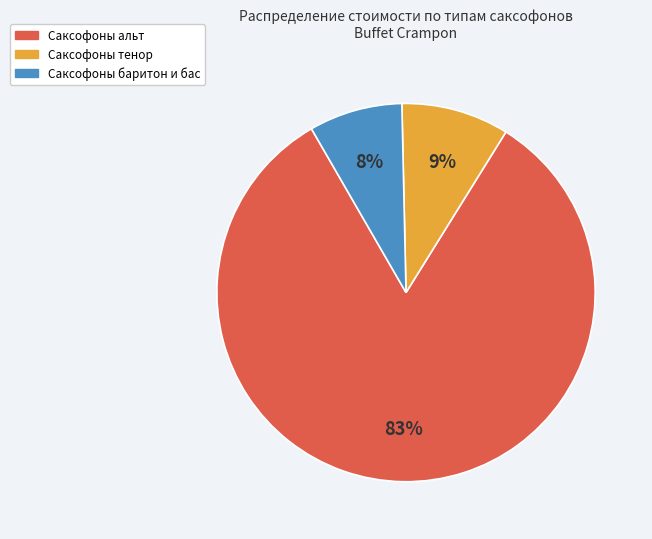

Does any single category account for the majority?

Yes